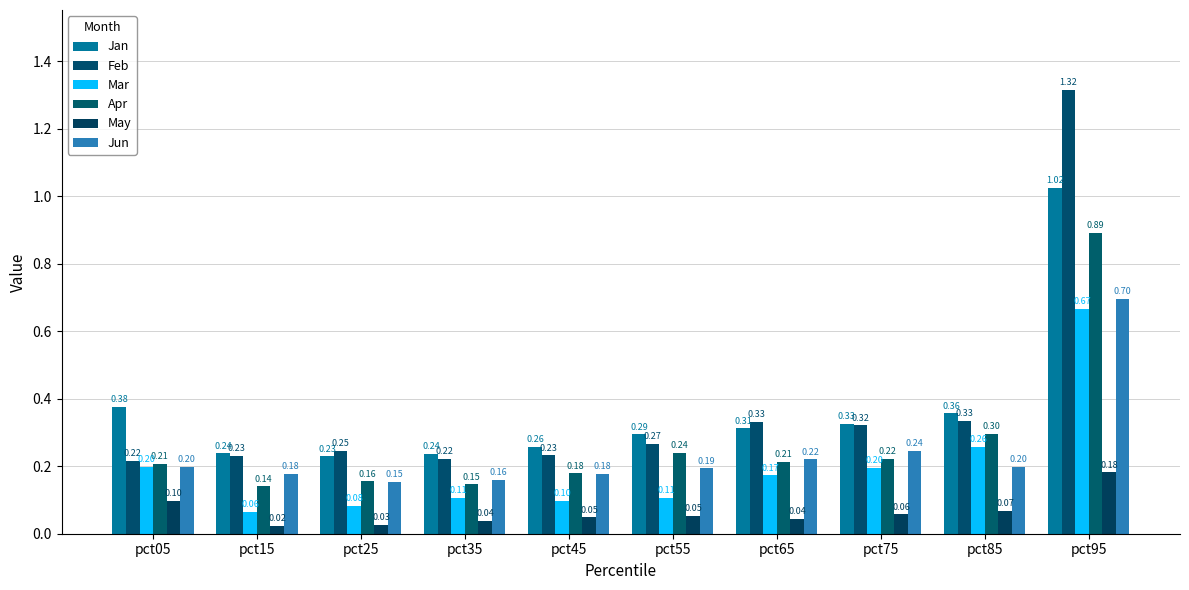

How many groups of bars are there?

10